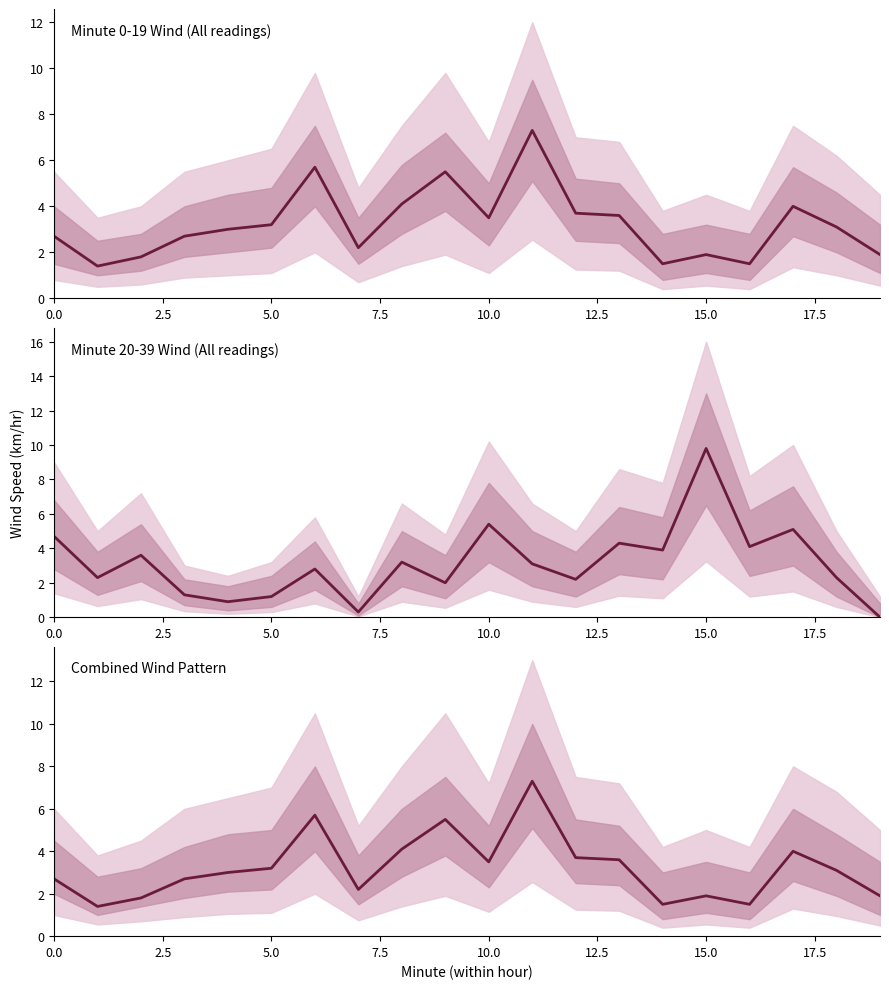

True or false: Combined Windspeed and Hour 0 Windspeed intersect in this chart.

False